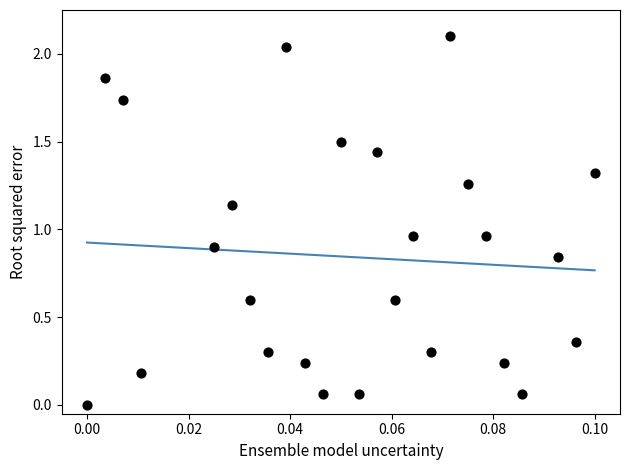

What is the range of Y values (max minus min)?

2.1